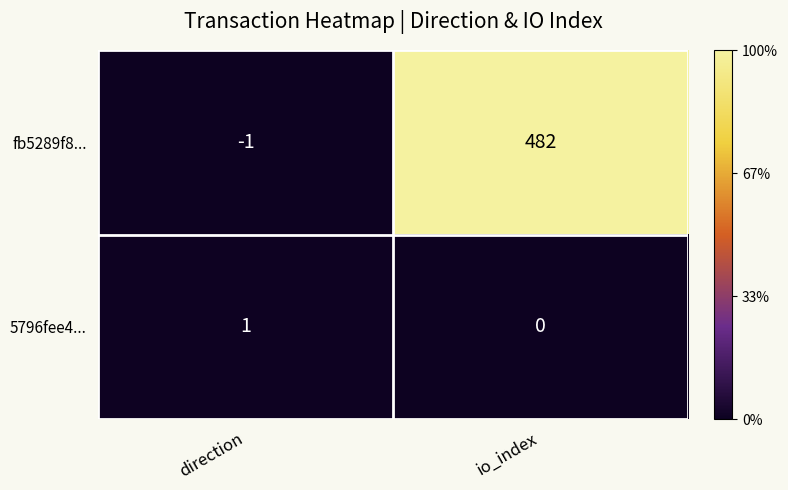

List the labels in order of 5796fee4... value, smallest first.

io_index, direction